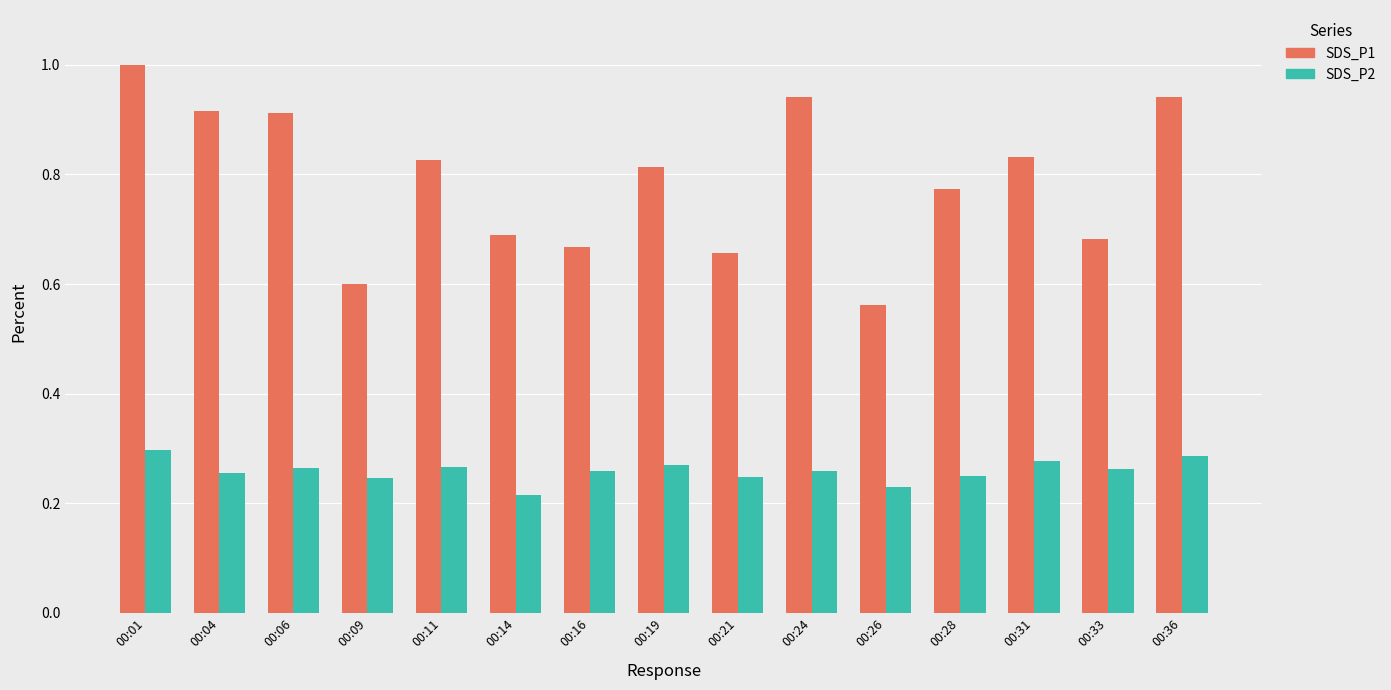

How many bars are there in each group?

2